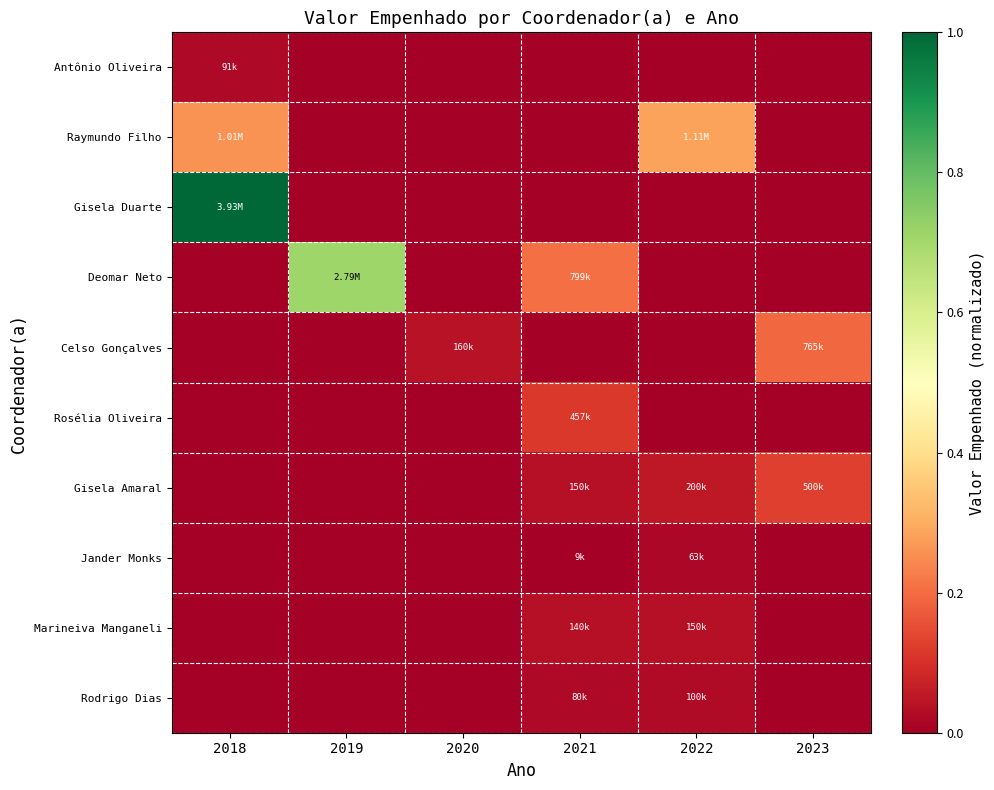

Reading left to right, extract all data points from this chart.

Antônio Oliveira: 2018=0.0	2019=0.0	2020=0.0	2021=0.0	2022=0.0	2023=0.0
Raymundo Filho: 2018=0.3	2019=0.0	2020=0.0	2021=0.0	2022=0.3	2023=0.0
Gisela Duarte: 2018=1.0	2019=0.0	2020=0.0	2021=0.0	2022=0.0	2023=0.0
Deomar Neto: 2018=0.0	2019=0.7	2020=0.0	2021=0.2	2022=0.0	2023=0.0
Celso Gonçalves: 2018=0.0	2019=0.0	2020=0.0	2021=0.0	2022=0.0	2023=0.2
Rosélia Oliveira: 2018=0.0	2019=0.0	2020=0.0	2021=0.1	2022=0.0	2023=0.0
Gisela Amaral: 2018=0.0	2019=0.0	2020=0.0	2021=0.0	2022=0.1	2023=0.1
Jander Monks: 2018=0.0	2019=0.0	2020=0.0	2021=0.0	2022=0.0	2023=0.0
Marineiva Manganeli: 2018=0.0	2019=0.0	2020=0.0	2021=0.0	2022=0.0	2023=0.0
Rodrigo Dias: 2018=0.0	2019=0.0	2020=0.0	2021=0.0	2022=0.0	2023=0.0